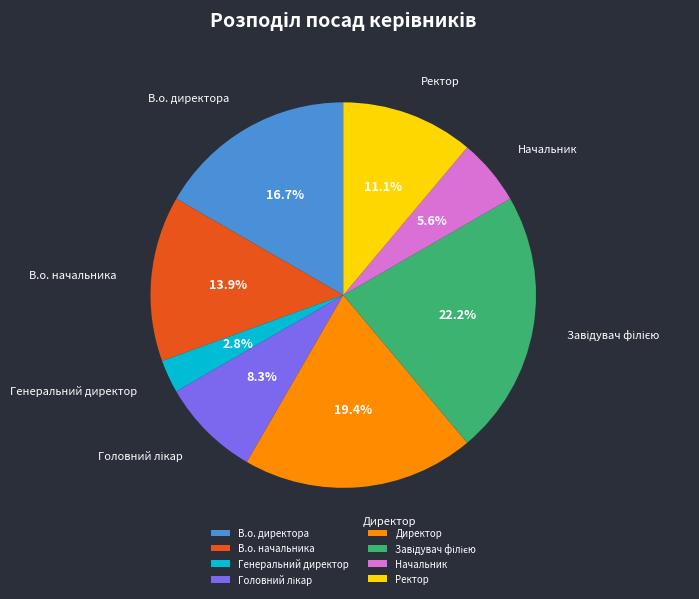

To the nearest percent, what portion does Директор represent?

19%